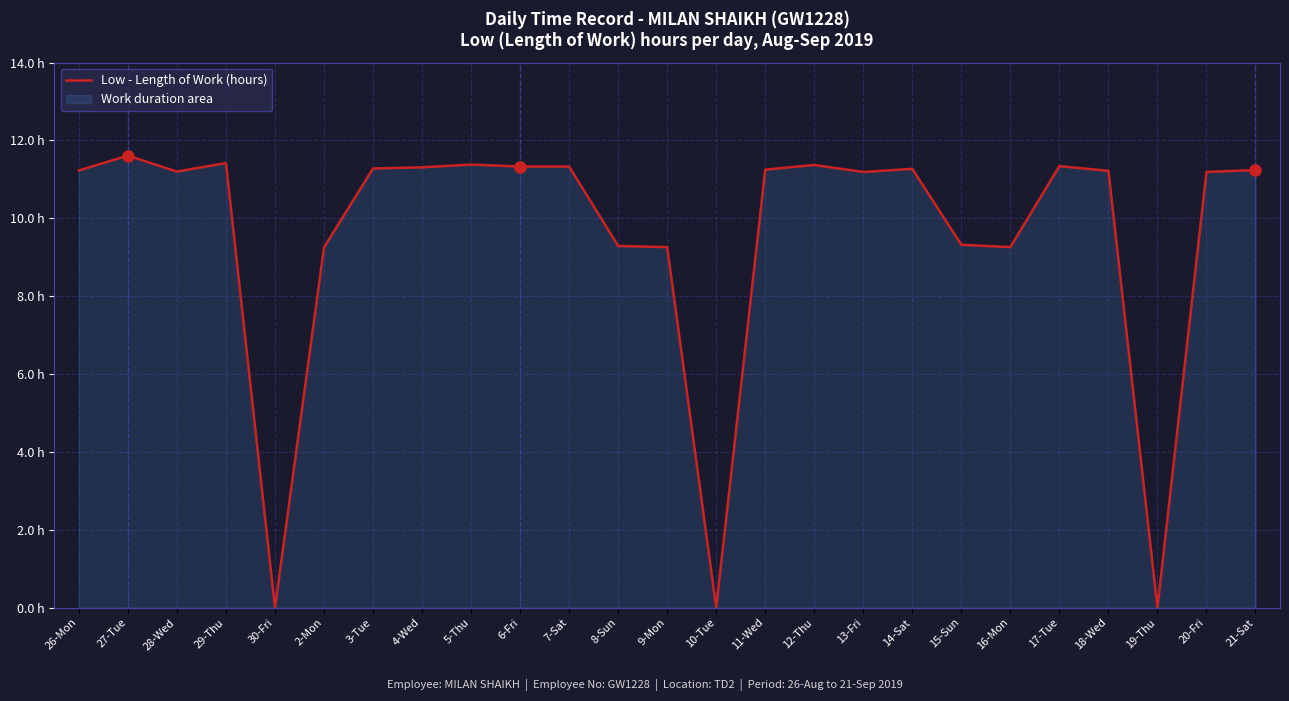

The chart shows a value of 15.1 at 18-Wed. True or false?

False